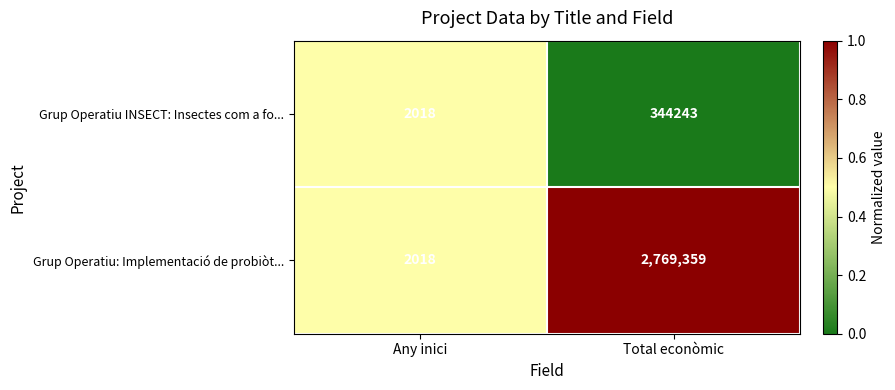

True or false: Grup Operatiu: Implementació de probiòt... has a value of 2769359 at Total econòmic.

True